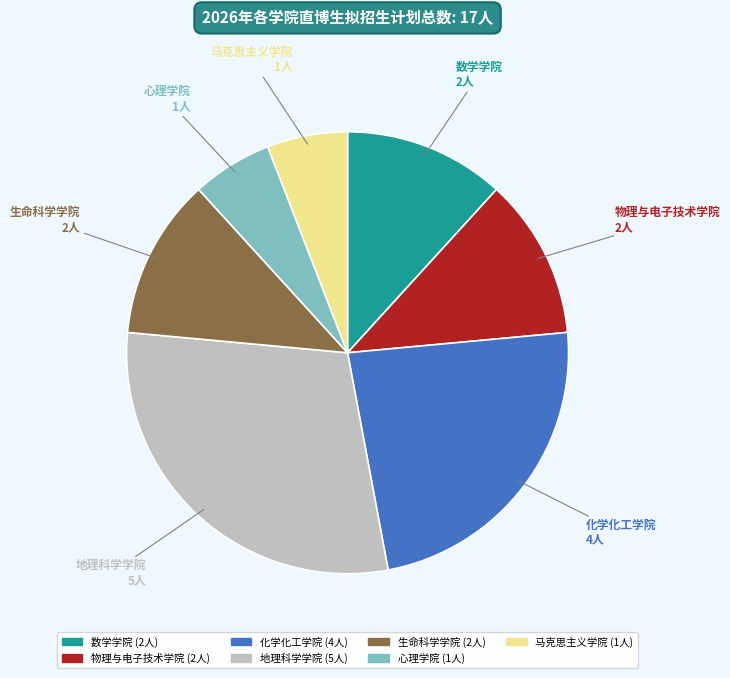

How many slices are in this pie chart?

7